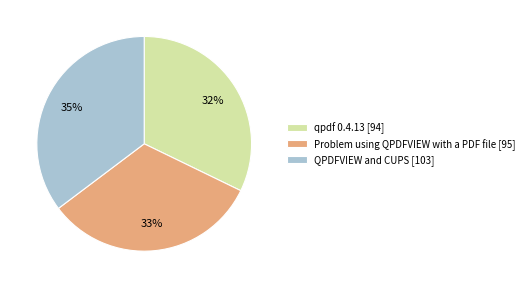

Combined, do qpdf 0.4.13 and Problem using QPDFVIEW with a PDF file account for over 50%?

Yes